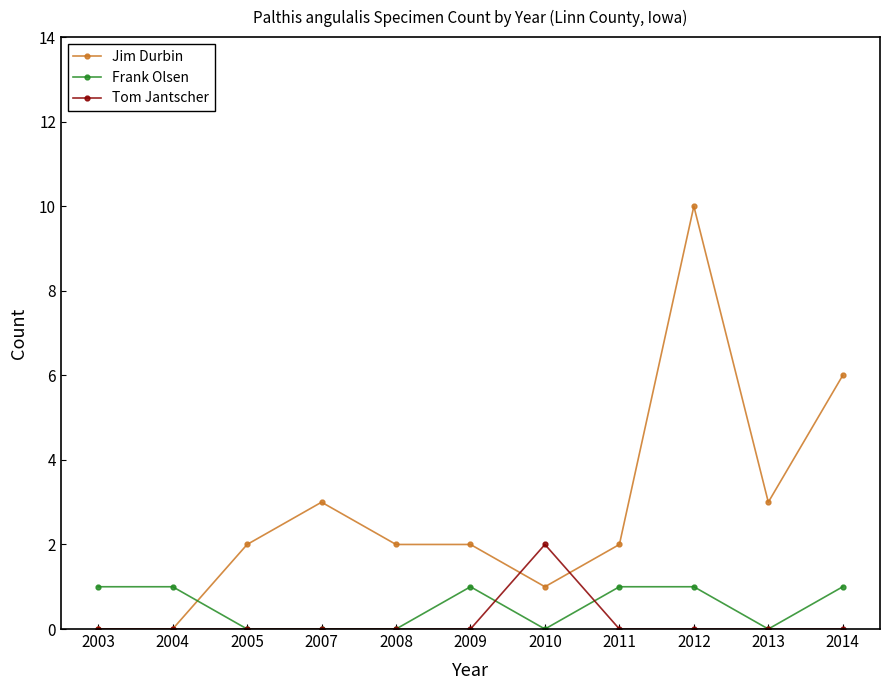

Which series has the widest spread of values?

Jim Durbin